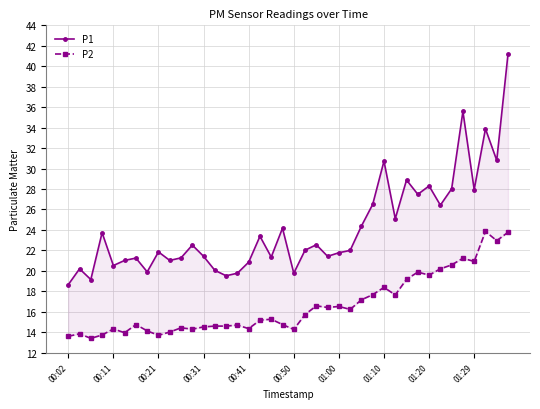

Reading left to right, transcribe all the data shown in this chart.

P1: 18.6	20.2	19.1	23.7	20.5	21.0	21.2	19.9	21.9	21.0	21.3	22.5	21.4	20.1	19.5	19.8	20.9	23.4	21.4	24.2	19.8	22.0	22.6	21.4	21.8	22.0	24.4	26.5	30.7	25.1	28.9	27.5	28.3	26.4	28.0	35.6	27.9	33.9	30.8	41.2
P2: 13.6	13.8	13.4	13.7	14.3	13.9	14.8	14.1	13.7	14.0	14.4	14.3	14.5	14.6	14.6	14.7	14.3	15.2	15.3	14.8	14.3	15.7	16.6	16.4	16.5	16.2	17.2	17.7	18.4	17.6	19.2	19.9	19.6	20.2	20.6	21.2	20.9	23.9	22.9	23.8